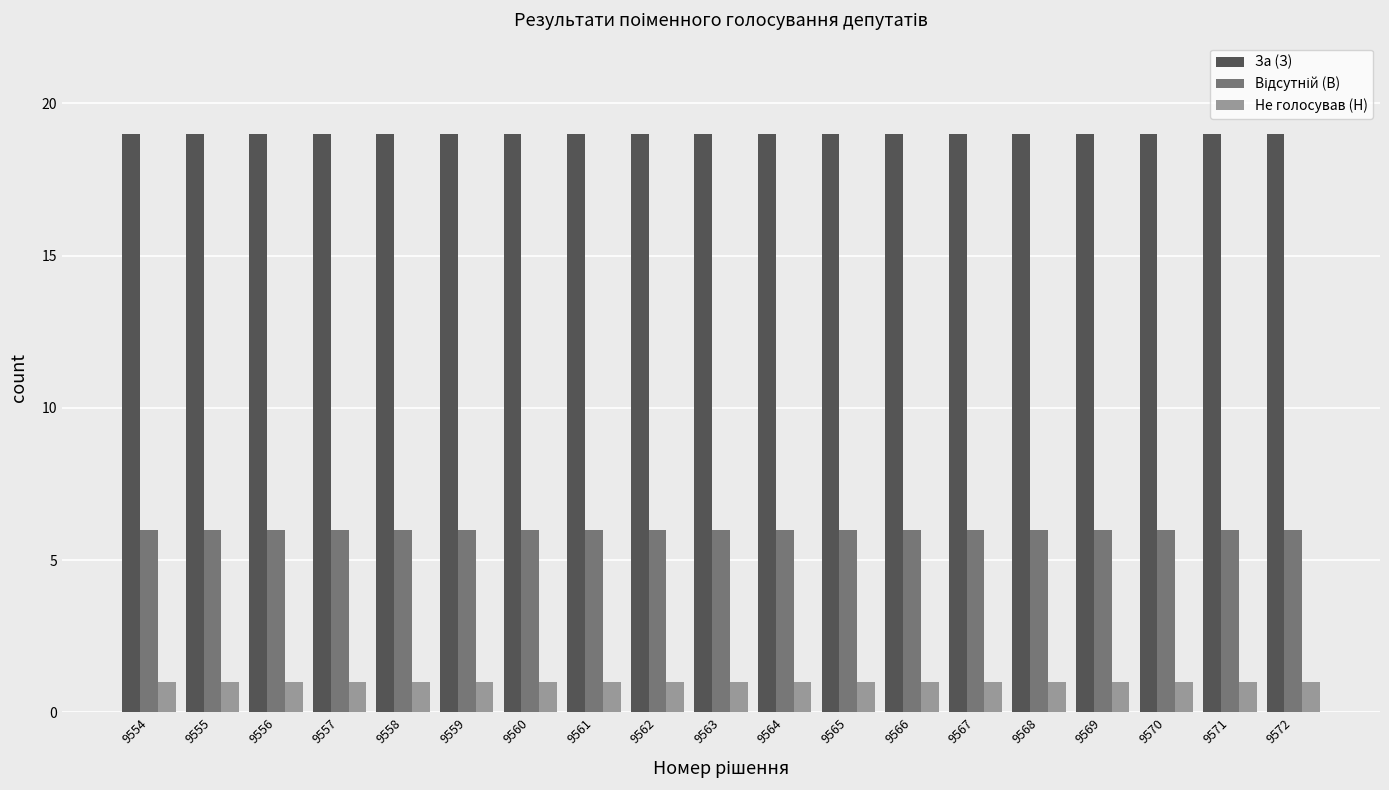

Is the value of Не голосував (Н) at 9555 greater than the value of За (З) at 9569?

No